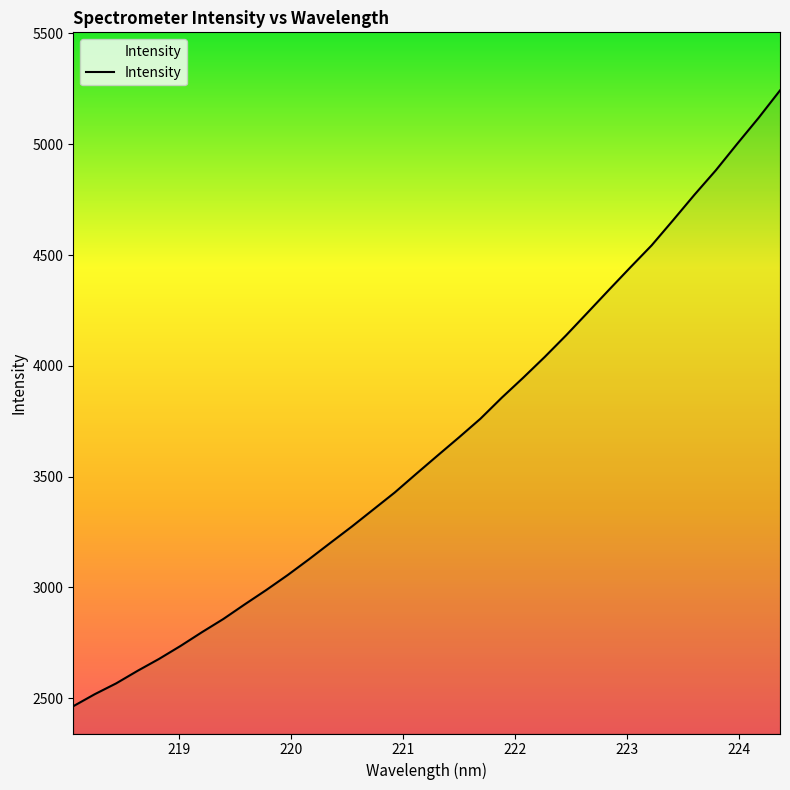

What is the difference between the maximum and minimum values?

2779.4